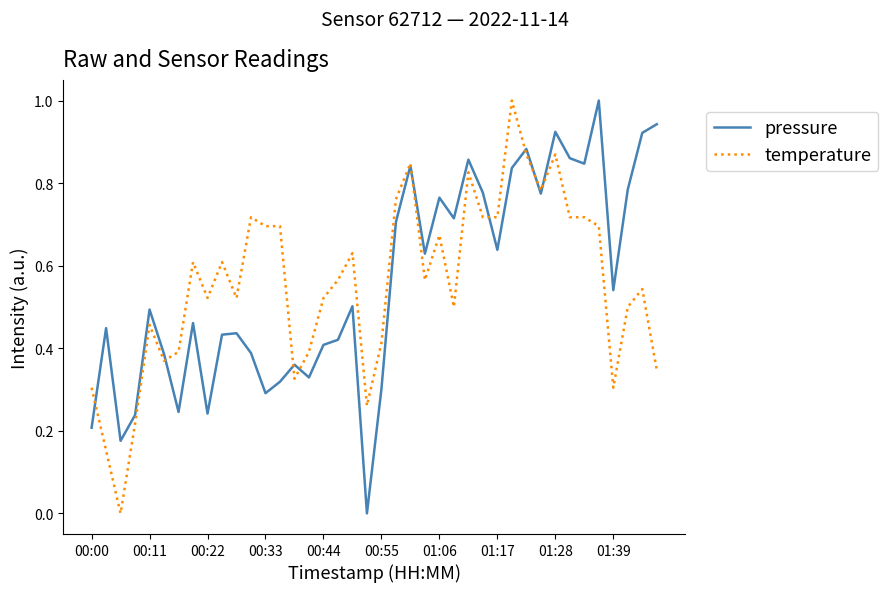

Does the chart have visible grid lines?

No